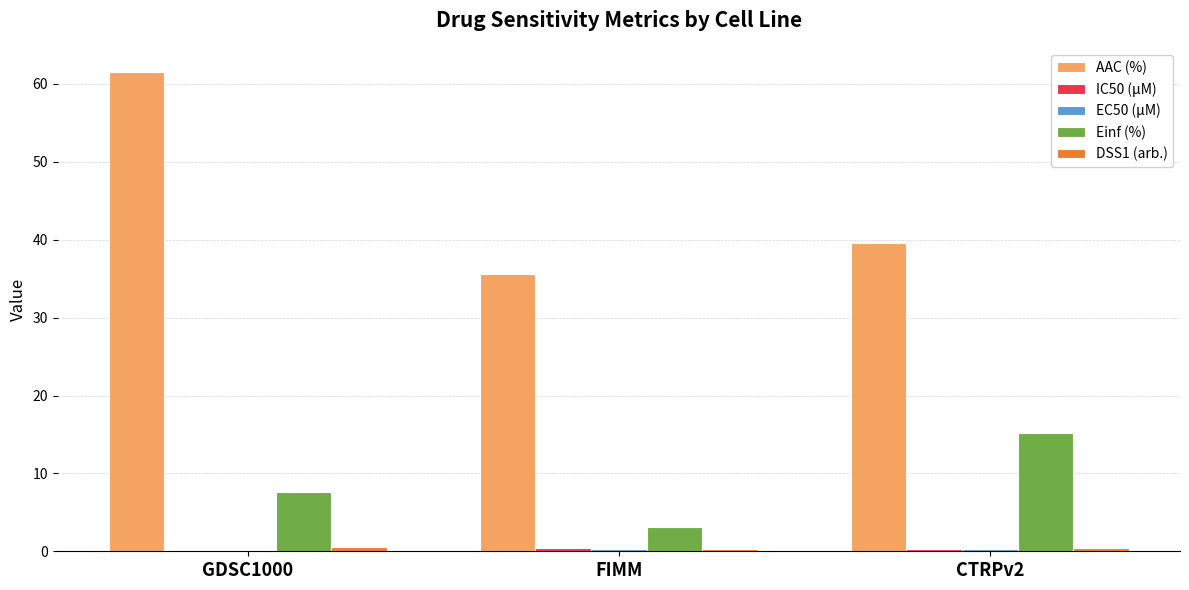

At which label is Einf (%) closest to 9?

GDSC1000